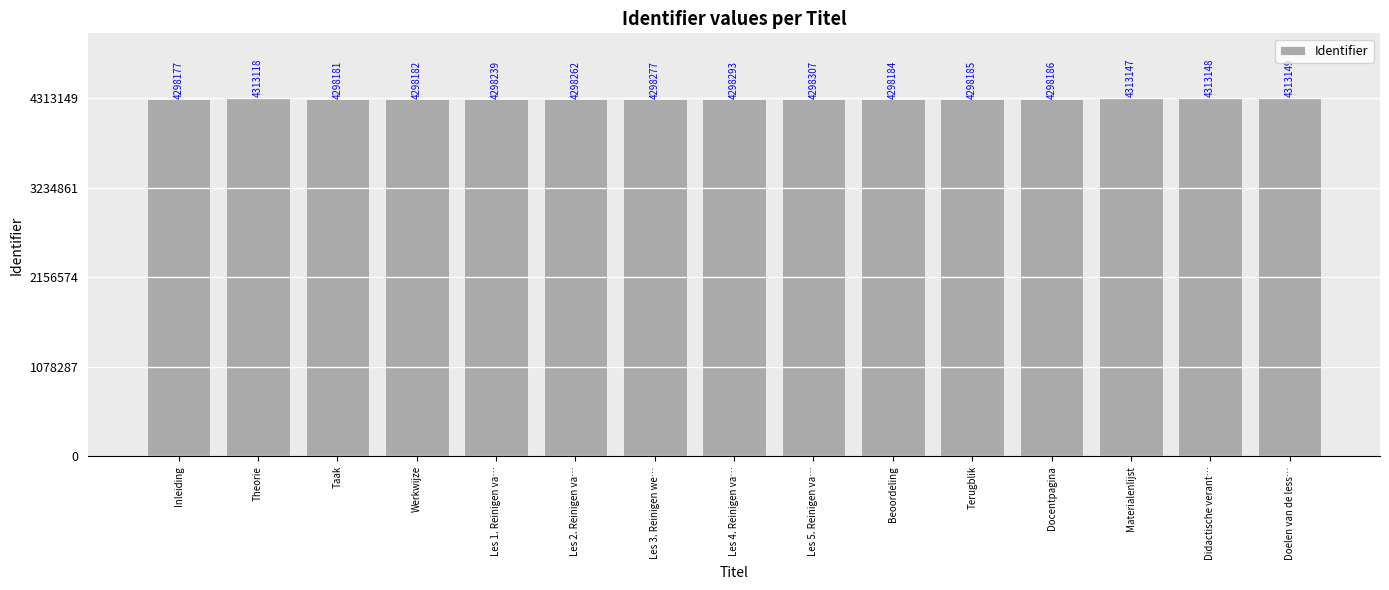

The value at Les 4. Reinigen va… is 6652945. True or false?

False